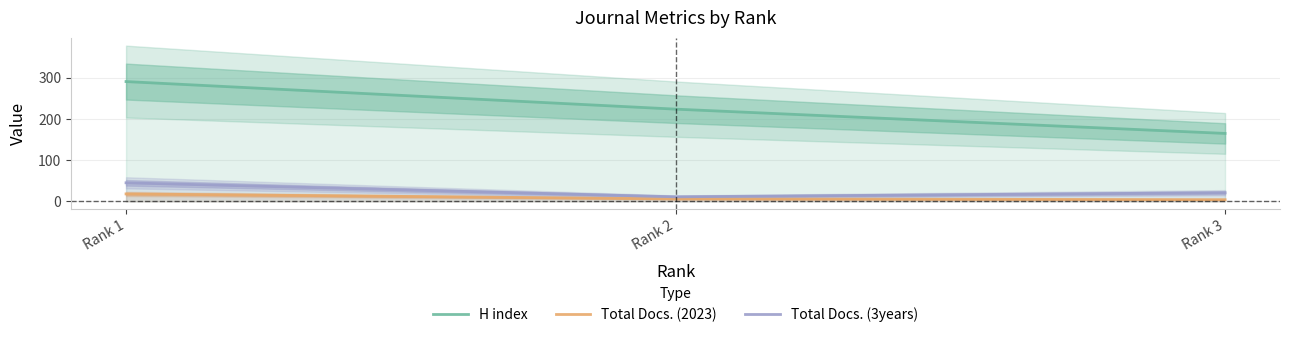

Reading left to right, extract all data points from this chart.

H index: Rank 1=291	Rank 2=224	Rank 3=165
Total Docs. (2023): Rank 1=18	Rank 2=6	Rank 3=4
Total Docs. (3years): Rank 1=45	Rank 2=11	Rank 3=21